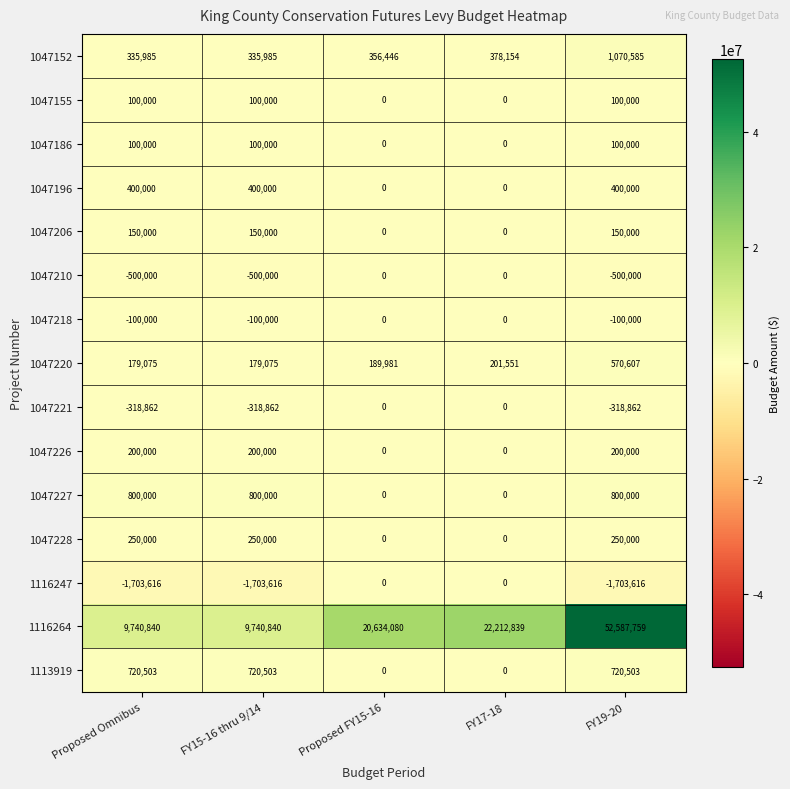

At which category is the sum across all series the highest?

FY19-20